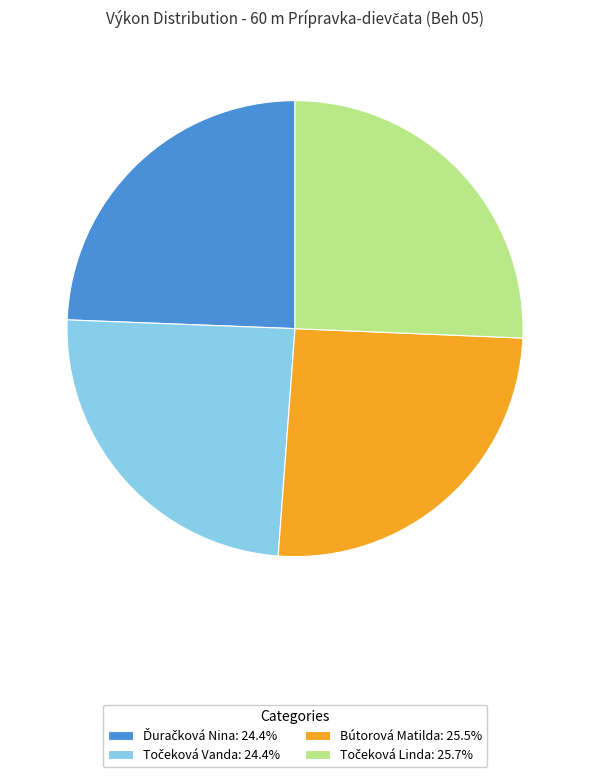

Does Bútorová Matilda: 25.5% account for over 50% of the chart?

No